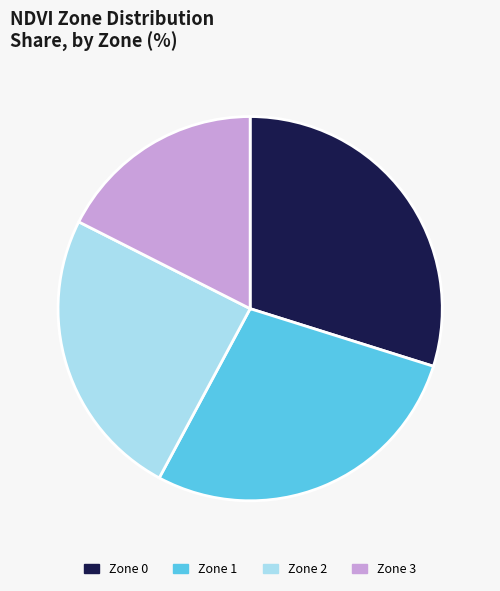

The Zone 1 slice represents 34% of the pie. True or false?

False